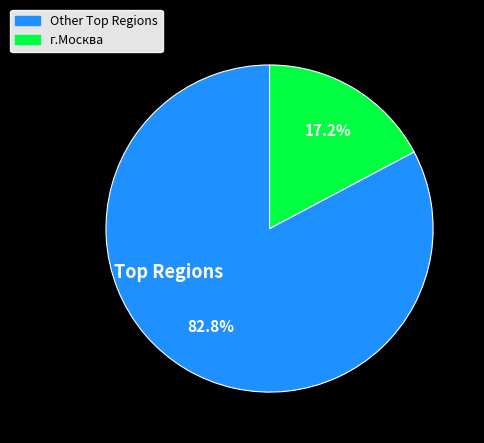

Is there a majority slice in this chart?

Yes